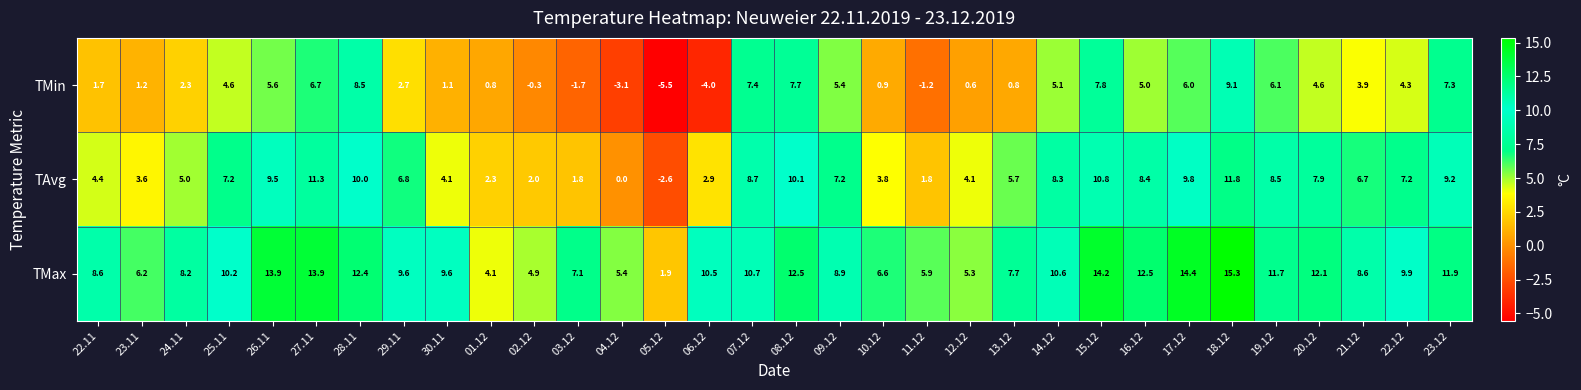

What is the sum of the TMin values at 01.12 and 25.11?

5.4